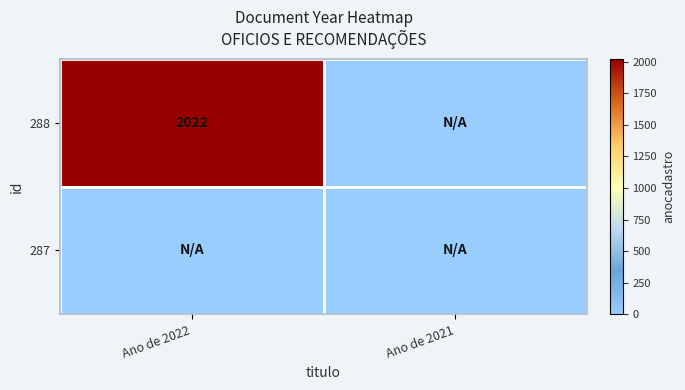

Is it true that 288 equals 2022 at Ano de 2022?

True